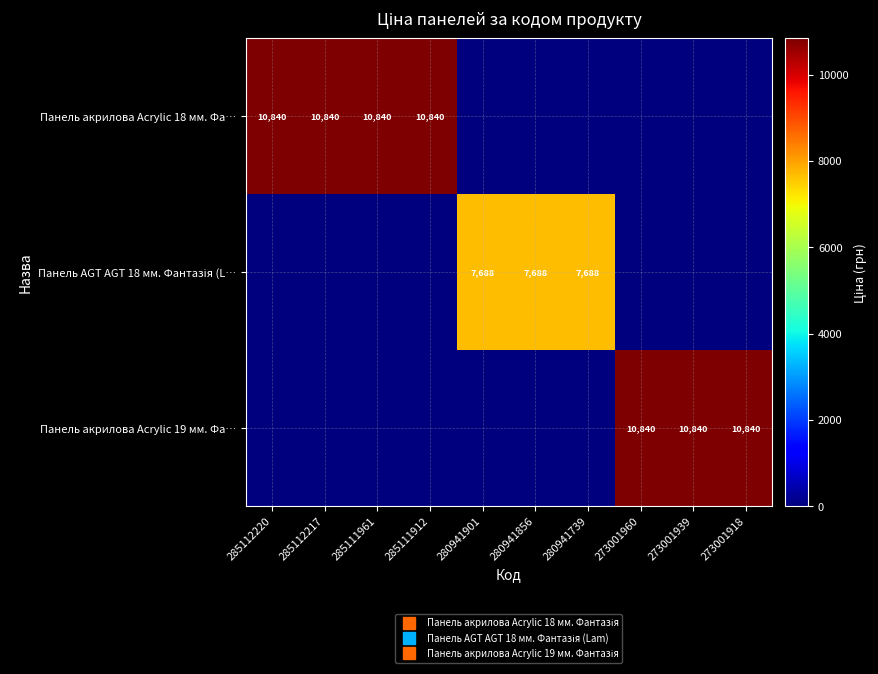

True or false: Панель акрилова Acrylic 18 мм. Фа… has a value of 10840.1 at 285111912.

True